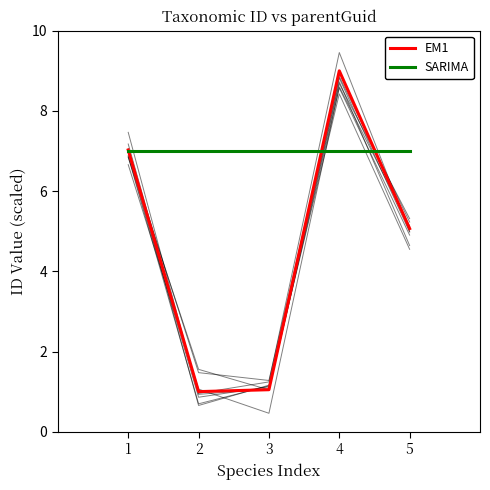

What is the sum of the SARIMA values at 2 and 5?

14.0